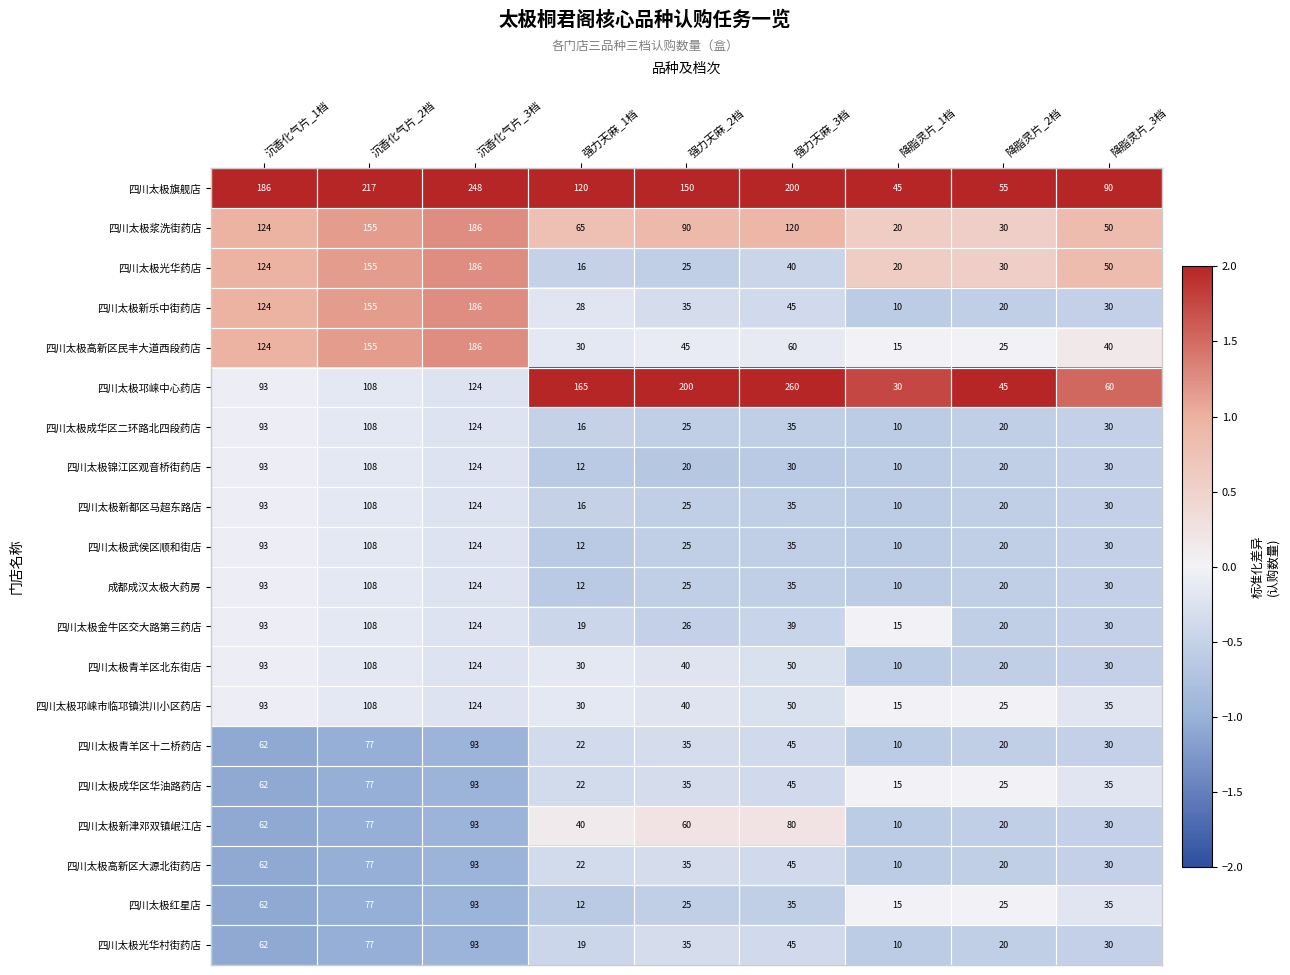

The 四川太极新都区马超东路店 series shows 108 at 沉香化气片_2档. True or false?

True